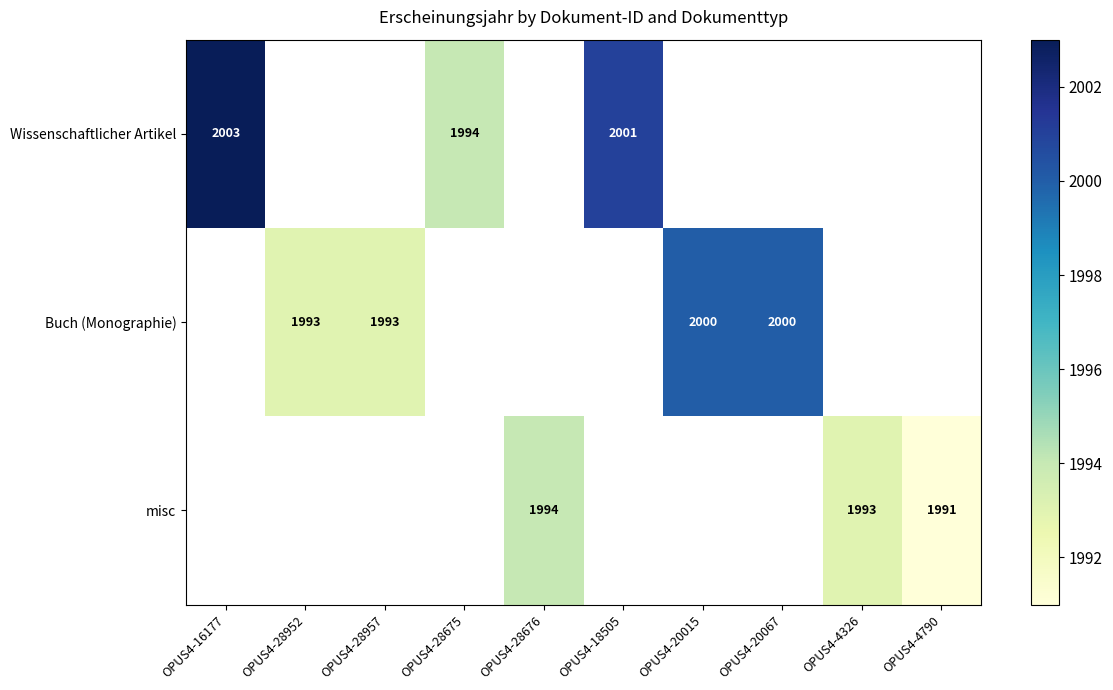

How many positive values does the misc series have?

3